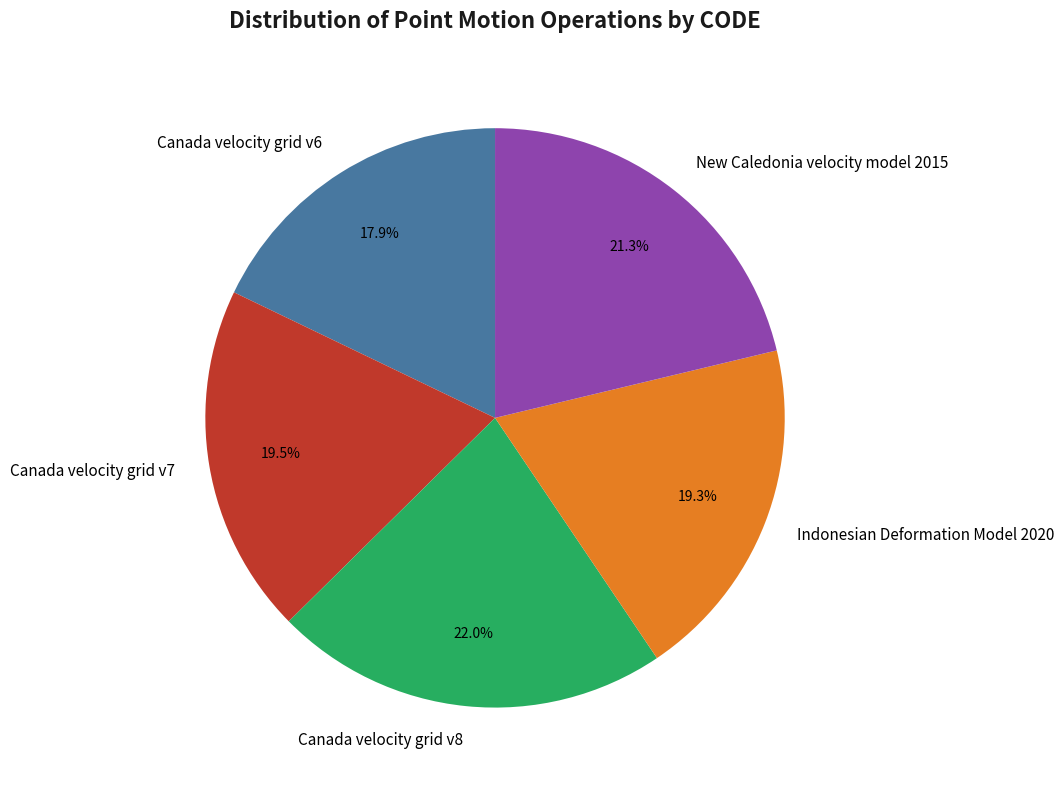

The New Caledonia velocity model 2015 slice represents 21% of the pie. True or false?

True